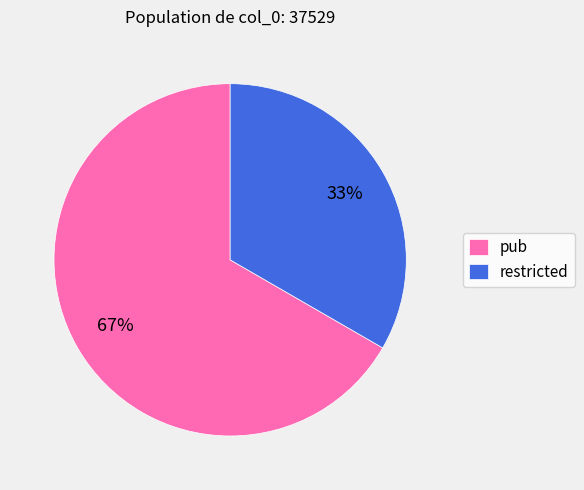

Is it true that pub is 67% of the pie?

True